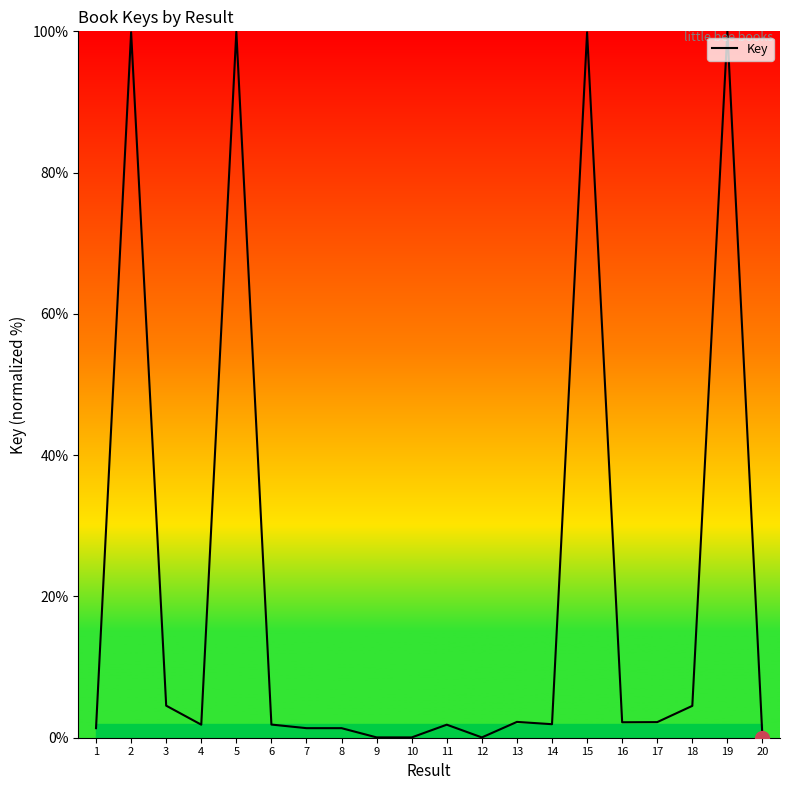

Read the value at 16.

2.2